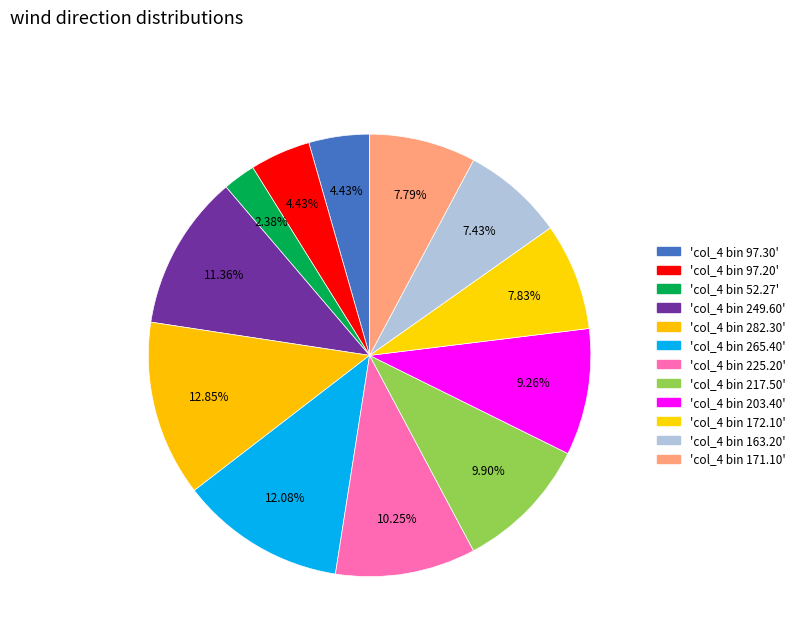

How many segments does this pie chart have?

12